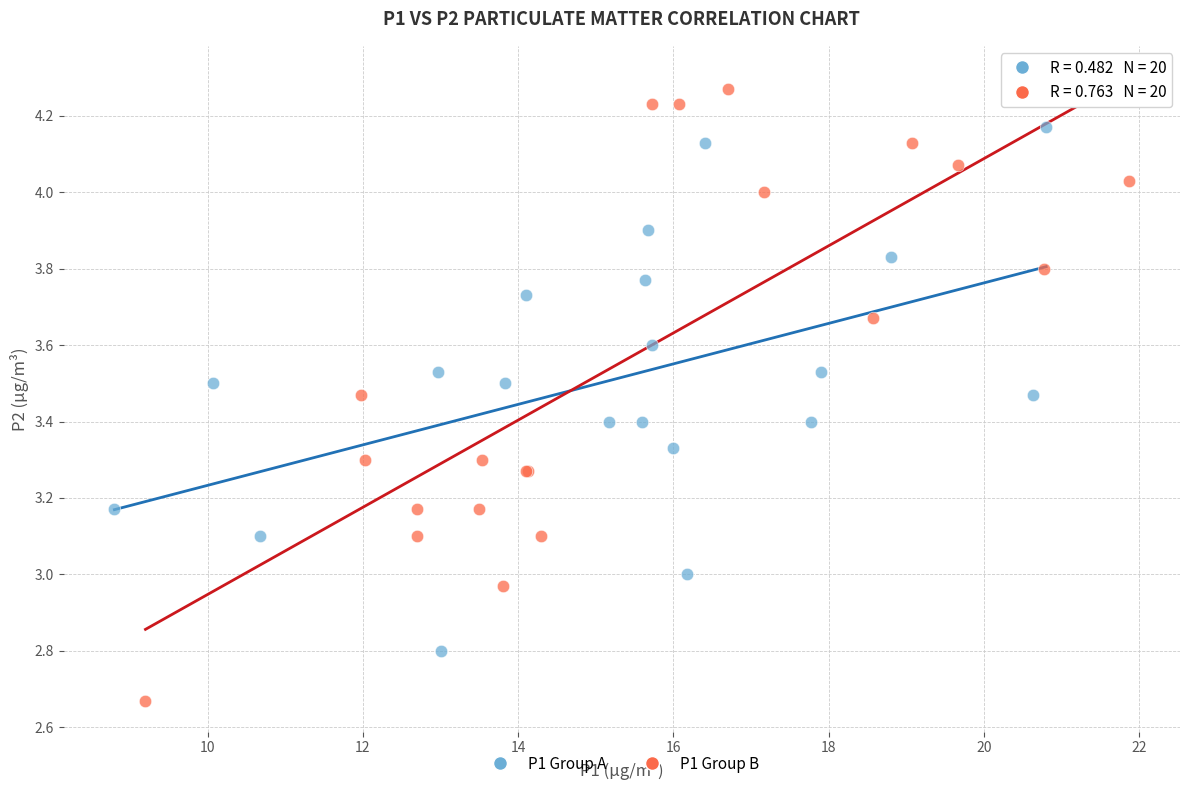

Which series reaches the maximum Y coordinate?

P1 Group B